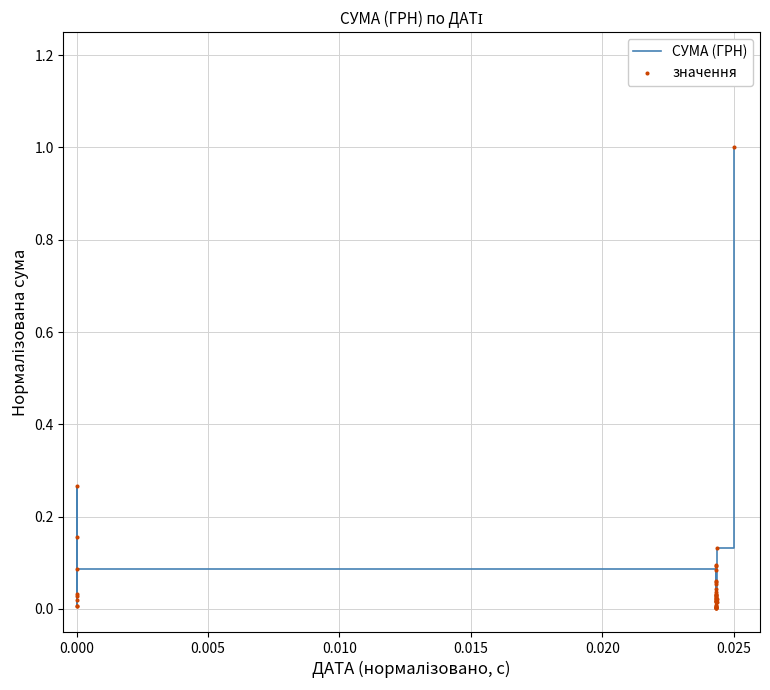

Which series contains the lowest Y value?

СУМА (ГРН)